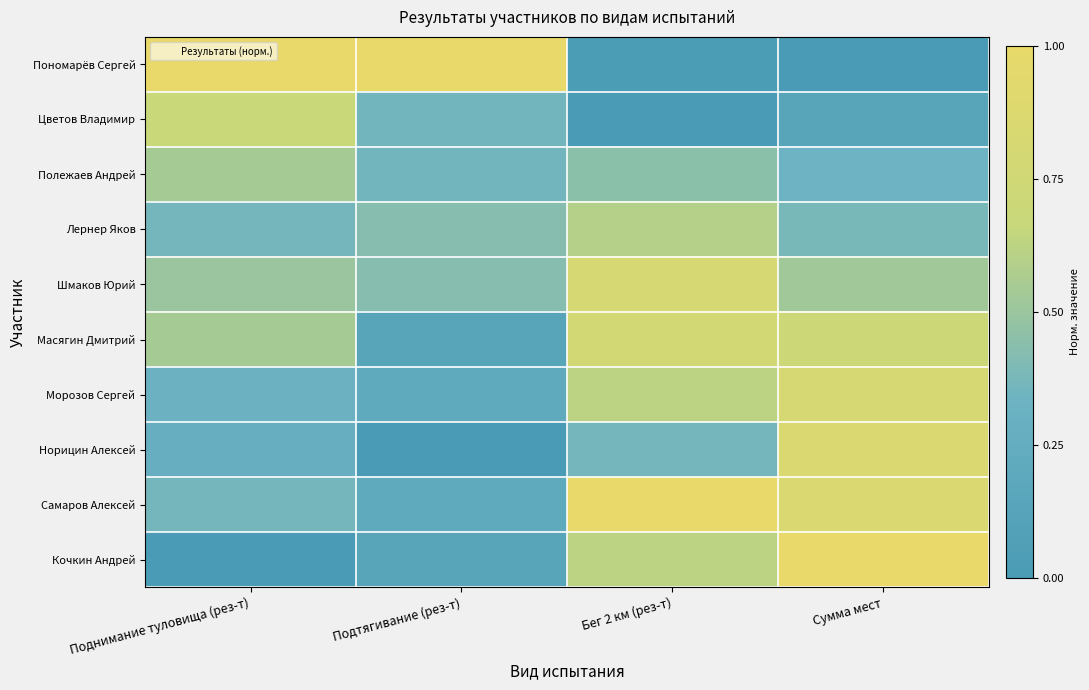

What is the total value across all series at Подтягивание (рез-т)?

3.3